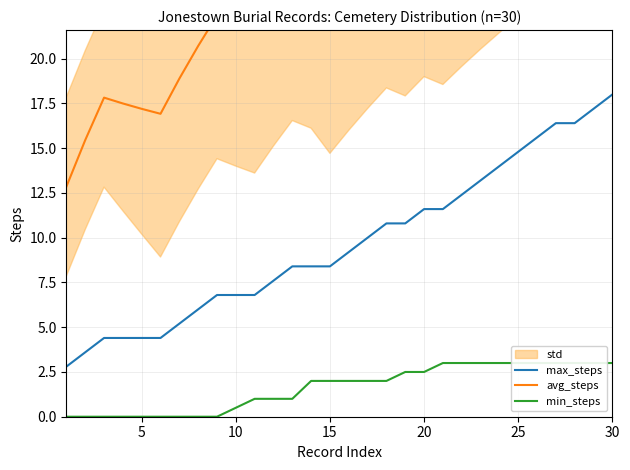

What is the average value of the avg_steps series?

24.8